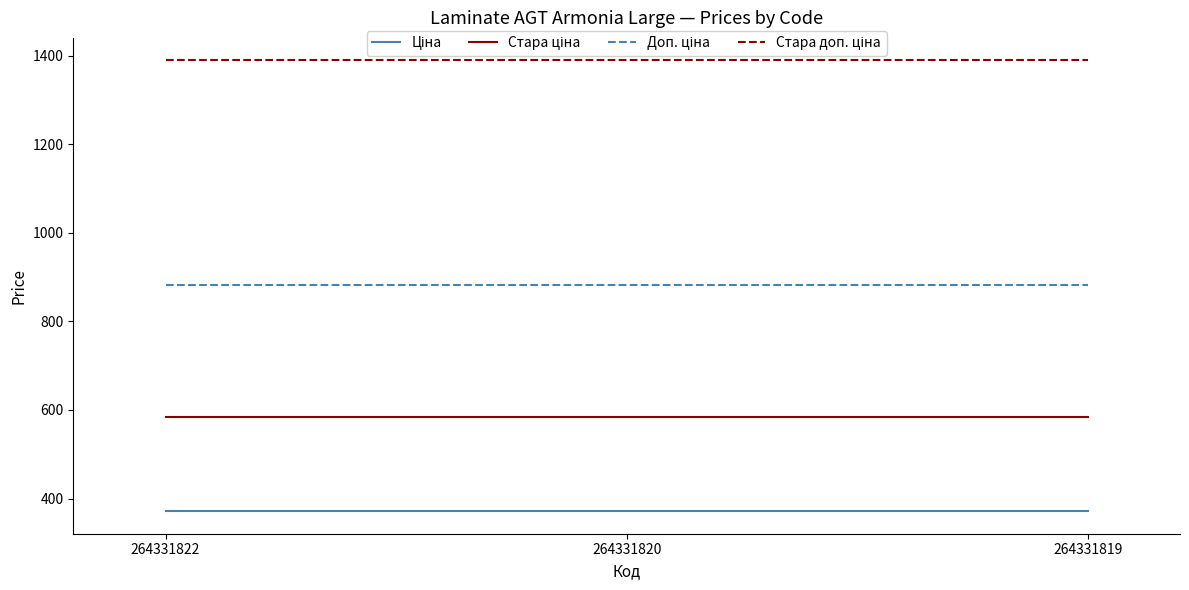

At how many categories does at least one series exceed 587?

3